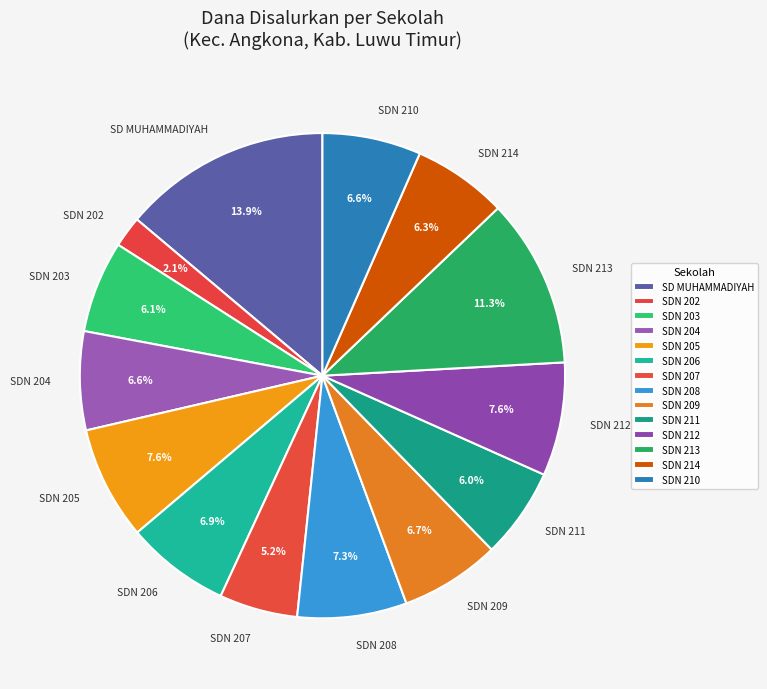

Count the number of slices in the pie.

14